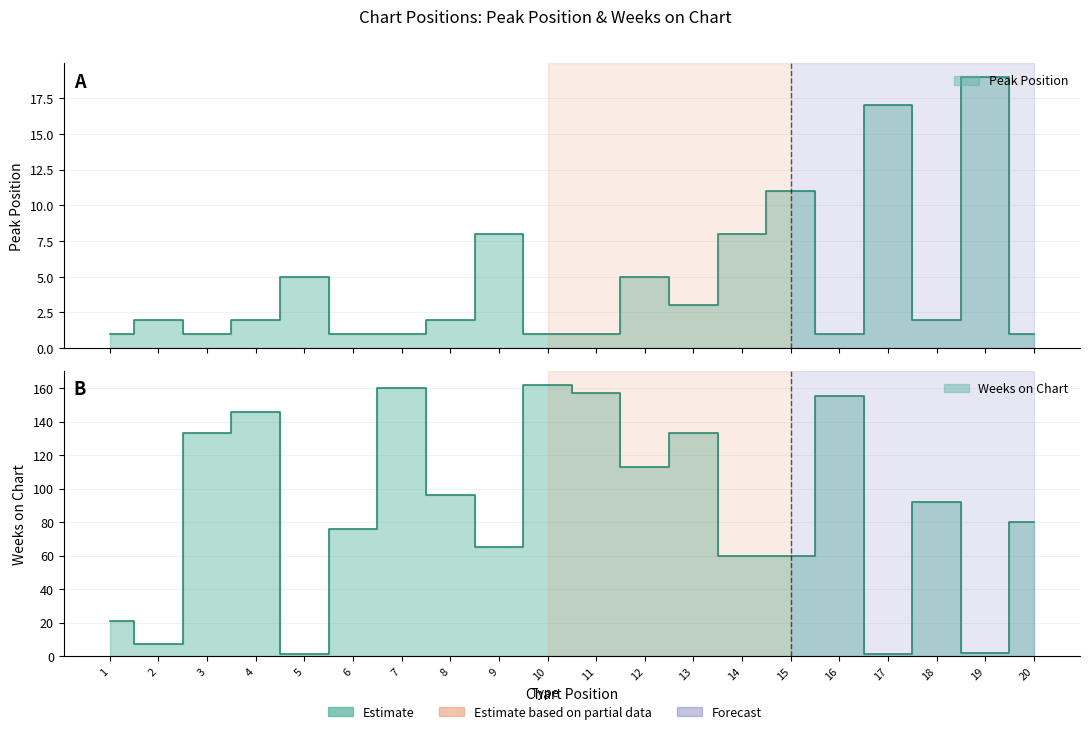

How many distinct data groups are displayed?

2